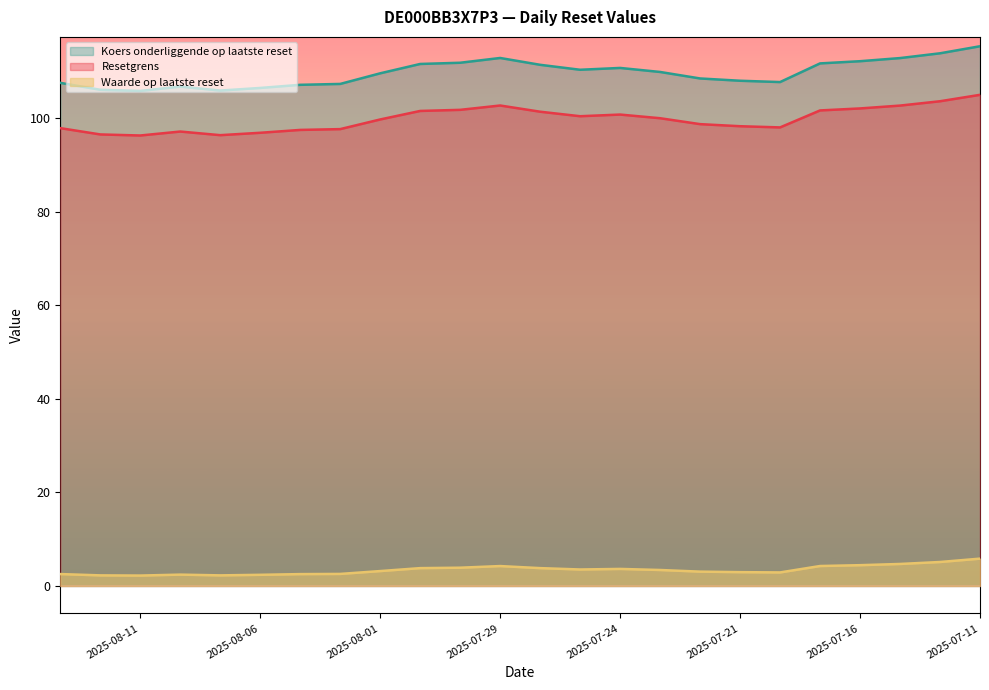

Reading left to right, transcribe all the data shown in this chart.

Resetgrens: 2025-08-13=97.9	2025-08-12=96.6	2025-08-11=96.3	2025-08-08=97.2	2025-08-07=96.4	2025-08-06=96.9	2025-08-05=97.5	2025-08-04=97.7	2025-08-01=99.8	2025-07-31=101.6	2025-07-30=101.8	2025-07-29=102.8	2025-07-28=101.4	2025-07-25=100.5	2025-07-24=100.8	2025-07-23=100.0	2025-07-22=98.8	2025-07-21=98.3	2025-07-18=98.1	2025-07-17=101.7	2025-07-16=102.1	2025-07-15=102.7	2025-07-14=103.7	2025-07-11=105.0
Koers onderliggende op laatste reset: 2025-08-13=107.6	2025-08-12=106.1	2025-08-11=105.9	2025-08-08=106.8	2025-08-07=106.0	2025-08-06=106.5	2025-08-05=107.2	2025-08-04=107.4	2025-08-01=109.6	2025-07-31=111.6	2025-07-30=111.9	2025-07-29=112.9	2025-07-28=111.5	2025-07-25=110.4	2025-07-24=110.8	2025-07-23=109.9	2025-07-22=108.5	2025-07-21=108.0	2025-07-18=107.8	2025-07-17=111.8	2025-07-16=112.2	2025-07-15=112.9	2025-07-14=113.9	2025-07-11=115.4
Waarde op laatste reset: 2025-08-13=2.5	2025-08-12=2.3	2025-08-11=2.2	2025-08-08=2.4	2025-08-07=2.3	2025-08-06=2.4	2025-08-05=2.5	2025-08-04=2.6	2025-08-01=3.2	2025-07-31=3.8	2025-07-30=3.9	2025-07-29=4.3	2025-07-28=3.8	2025-07-25=3.5	2025-07-24=3.6	2025-07-23=3.4	2025-07-22=3.1	2025-07-21=3.0	2025-07-18=2.9	2025-07-17=4.3	2025-07-16=4.5	2025-07-15=4.7	2025-07-14=5.1	2025-07-11=5.8